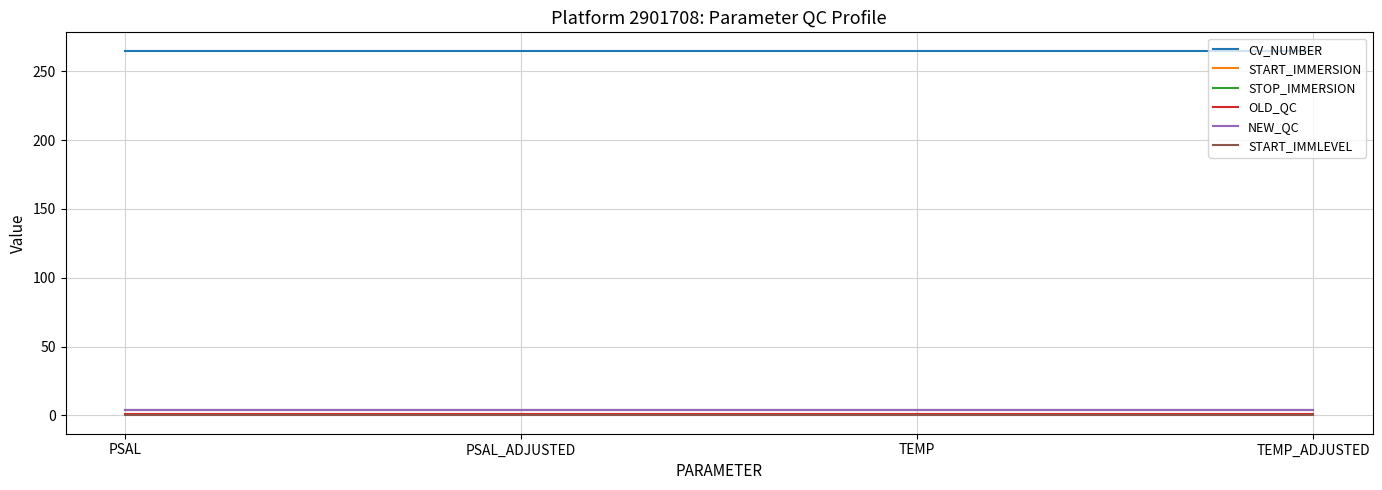

Read the STOP_IMMERSION value at TEMP.

3.8